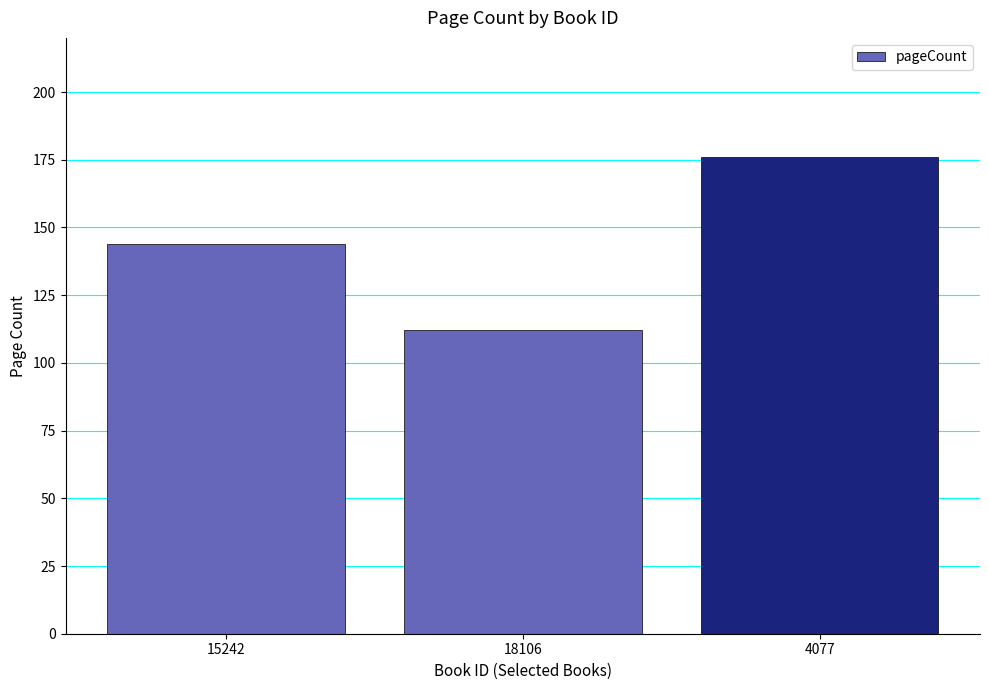

List the labels in order of value, largest first.

4077, 15242, 18106